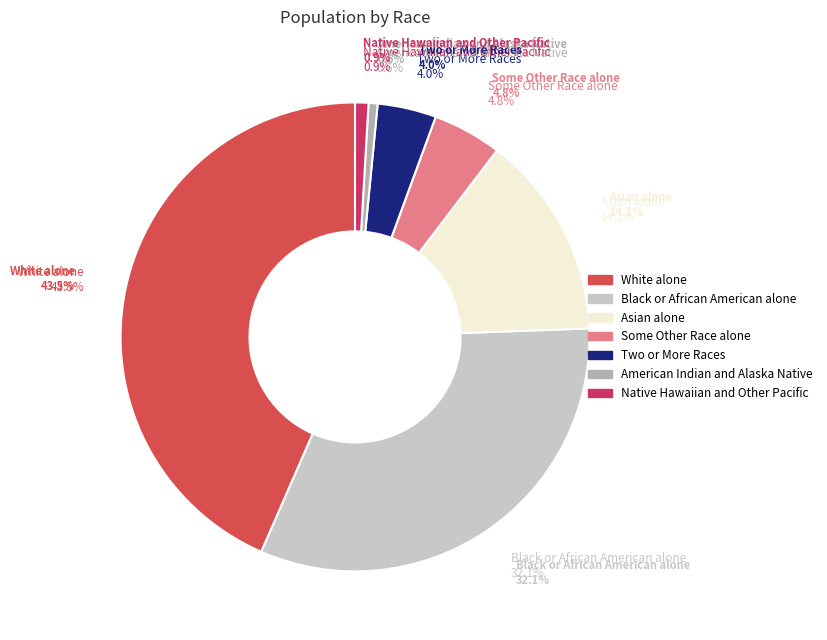

To the nearest percent, what percentage of the pie is American Indian and Alaska Native?

1%